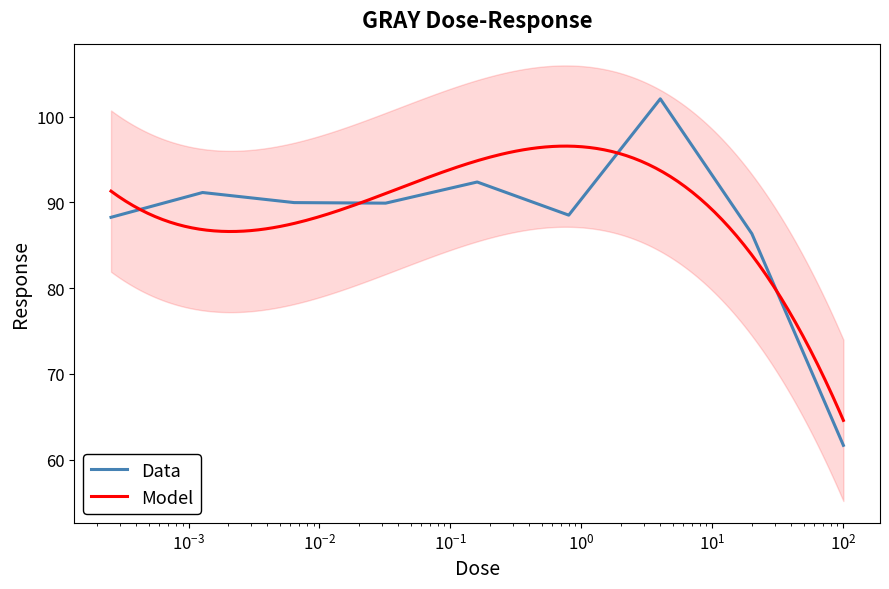

What is the value of the 5th point from the left?

92.4